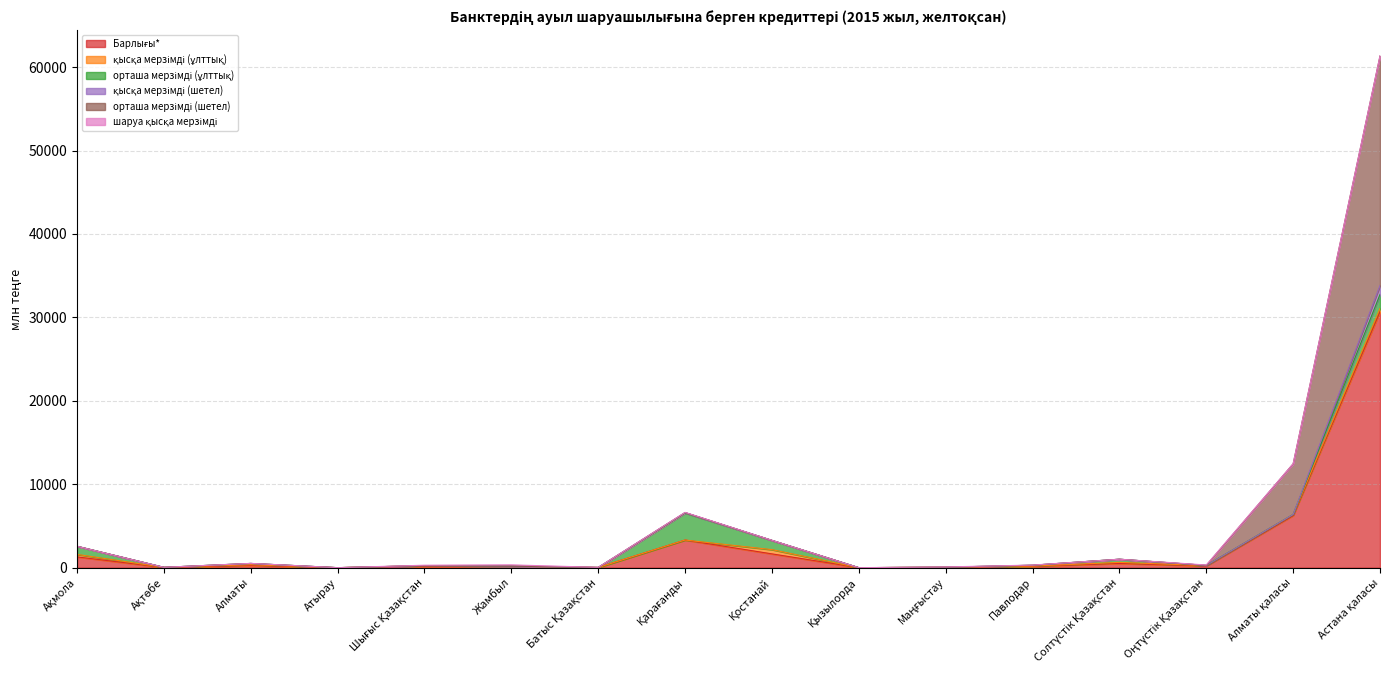

At which category does Барлығы* reach its first local valley?

Ақтөбе